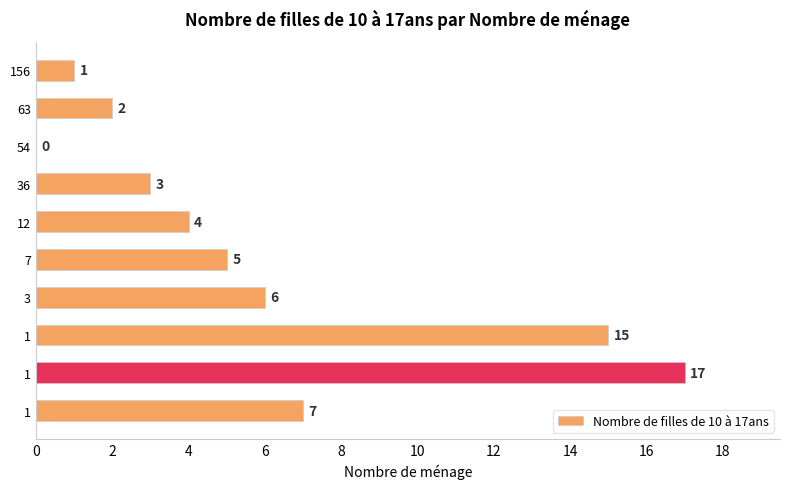

Are the bars horizontal?

Yes